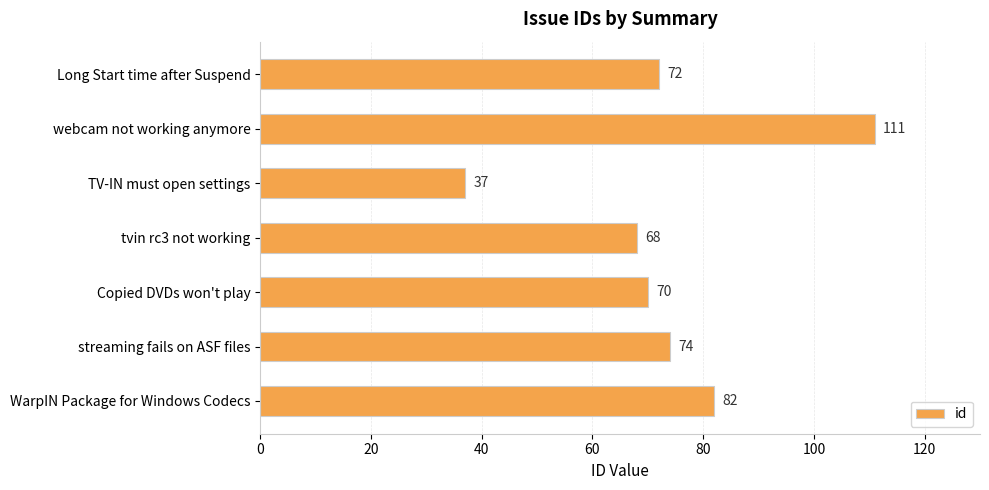

Is it true that the value at Copied DVDs won't play is 70?

True